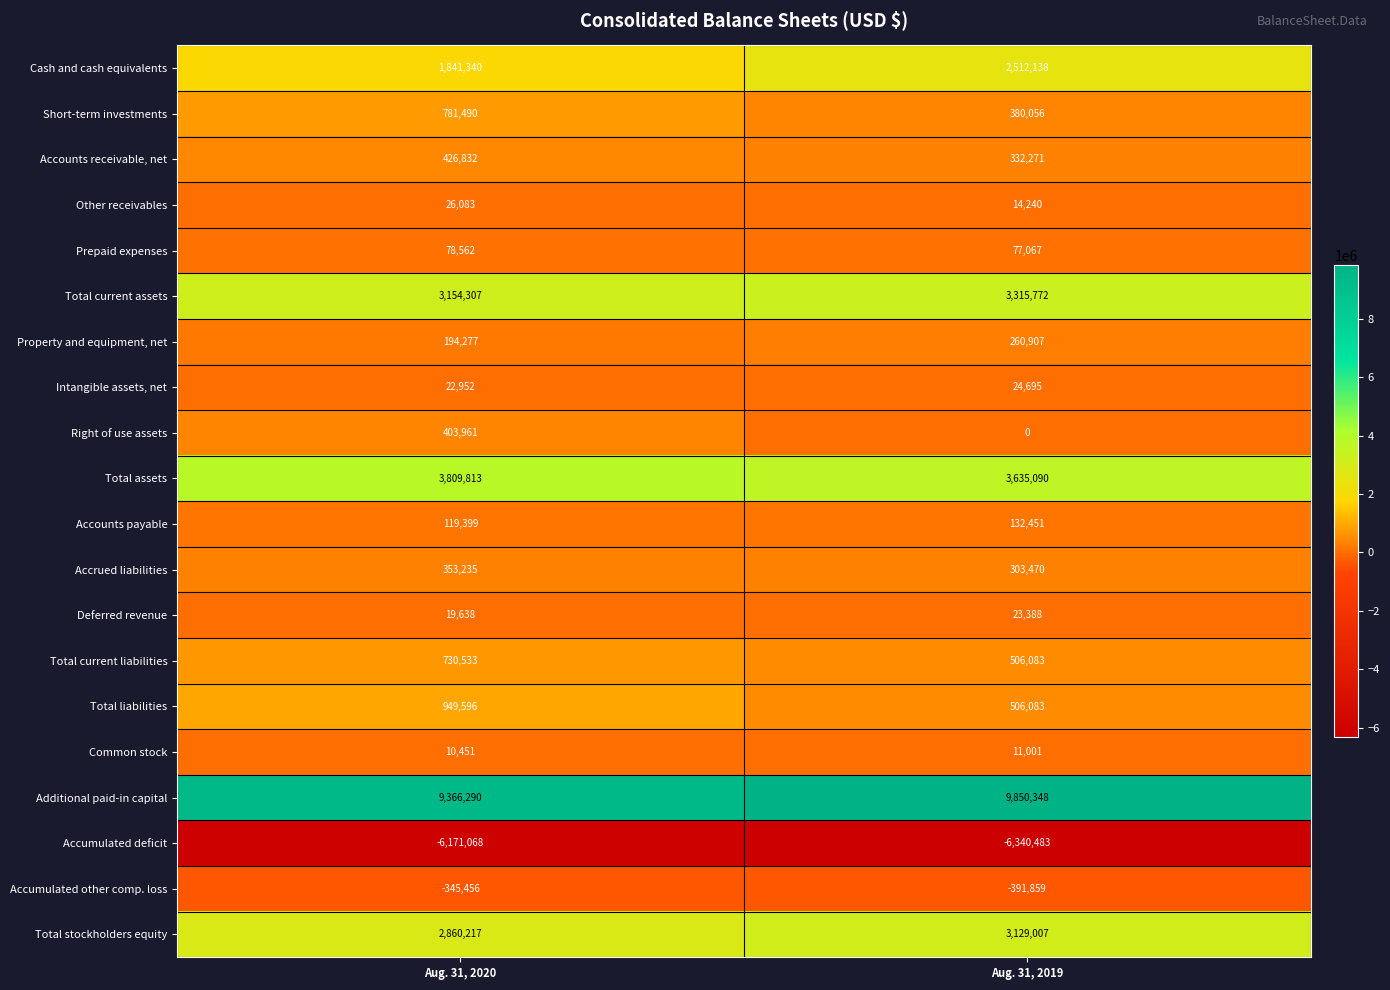

Rank the categories by Right of use assets value from lowest to highest.

Aug. 31, 2019, Aug. 31, 2020